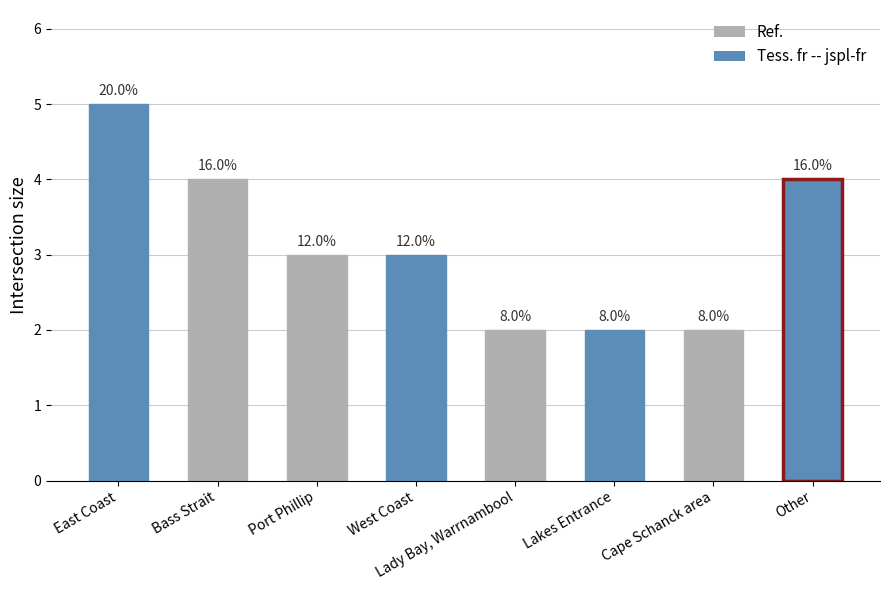

How many bars are there in total?

8